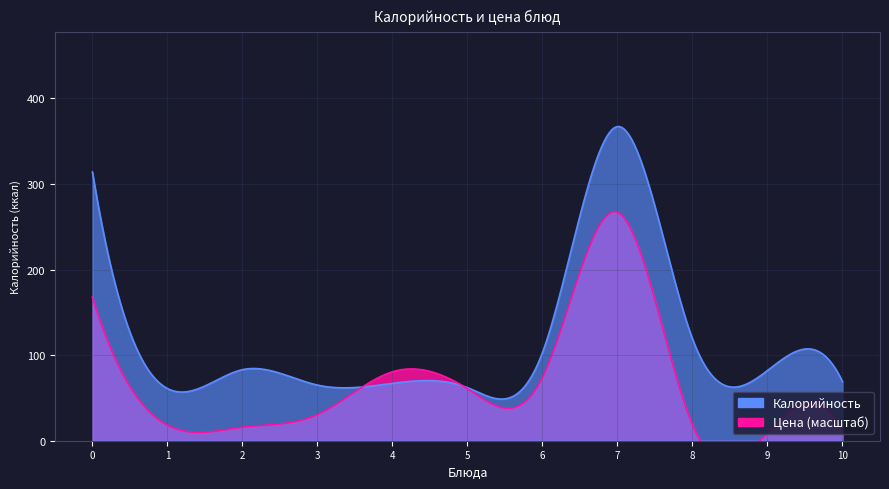

True or false: Калорийность has a value of 82.0 at Хлеб пшеничный.

True